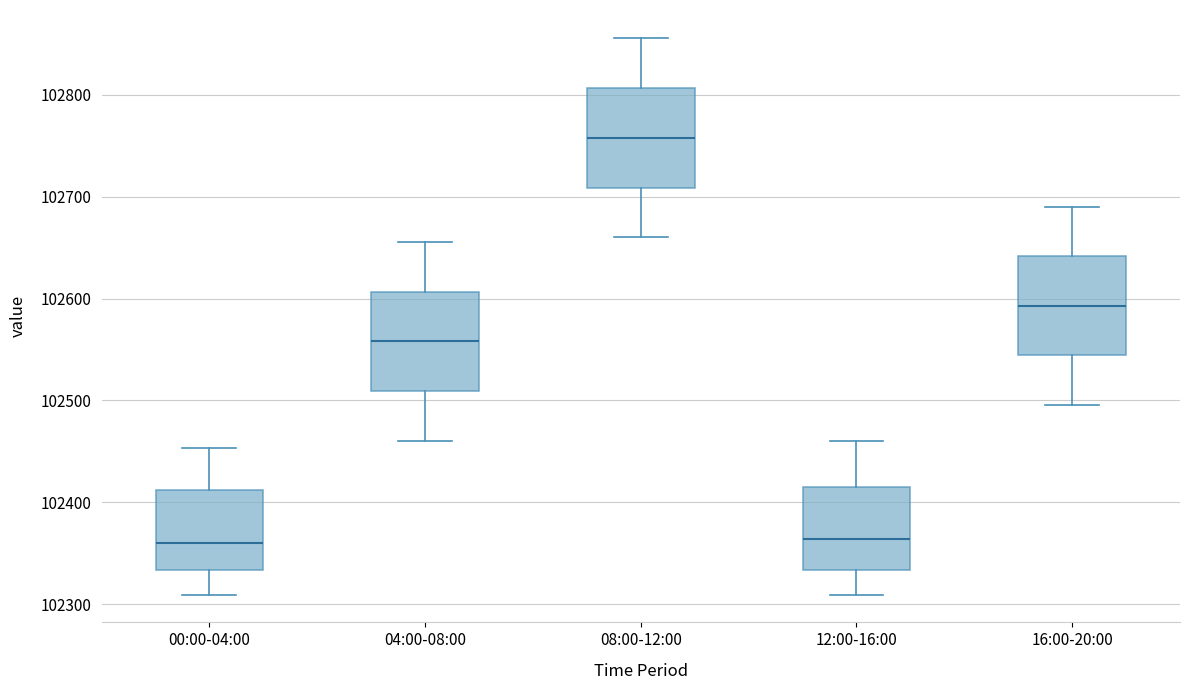

Where does the median line of the box for 08:00-12:00 sit on the y-axis? The values are not printed on the chart, so give them approximately, as read against the axis.

102760